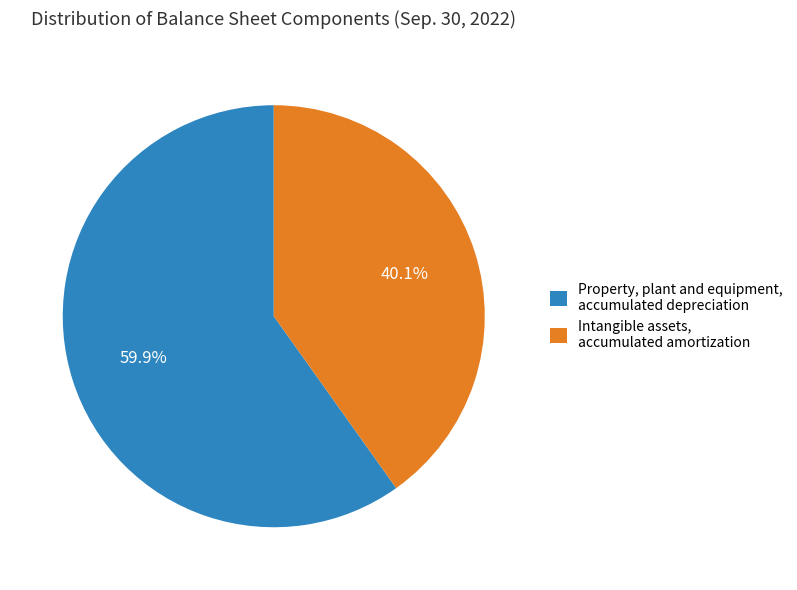

To the nearest percent, what is the average slice percentage?

50%